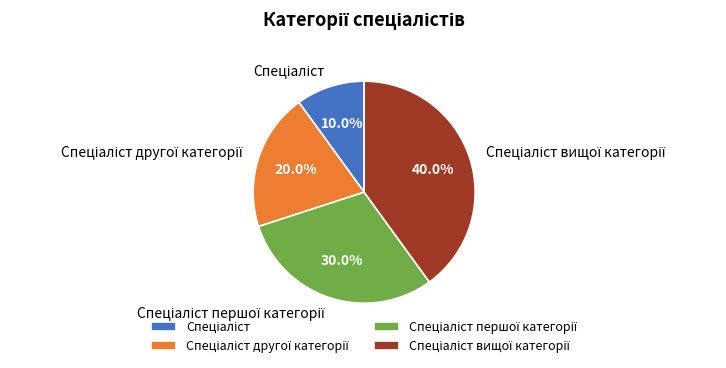

Is there any slice that represents more than half of the pie?

No